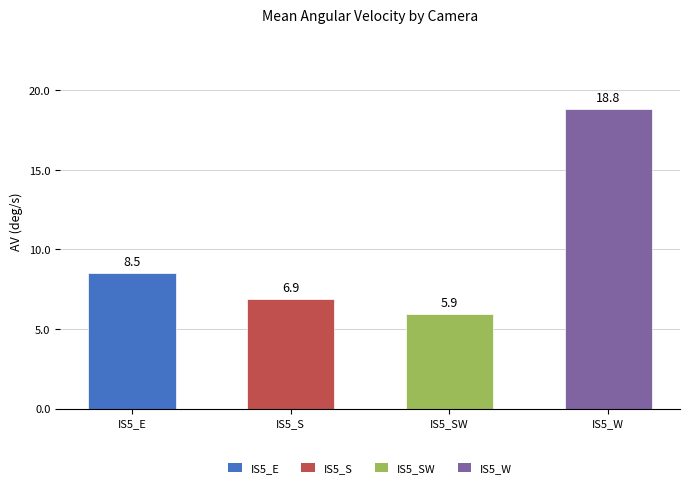

What is the label of the 4th bar from the right?

IS5_E